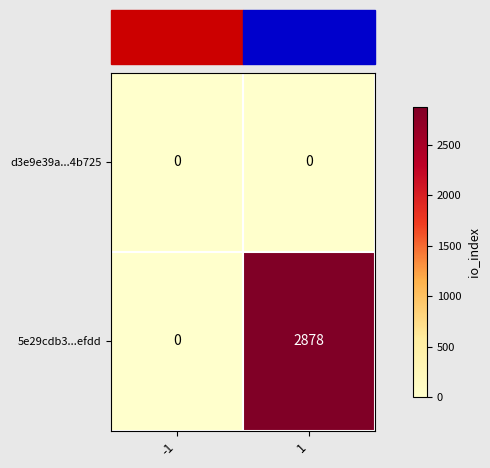

What is the greatest value displayed?

2878